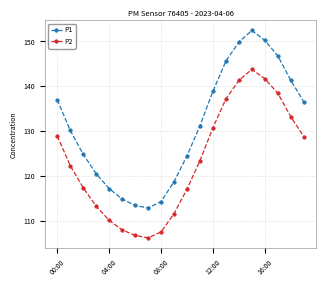

Which series has the largest range (max minus min)?

P1